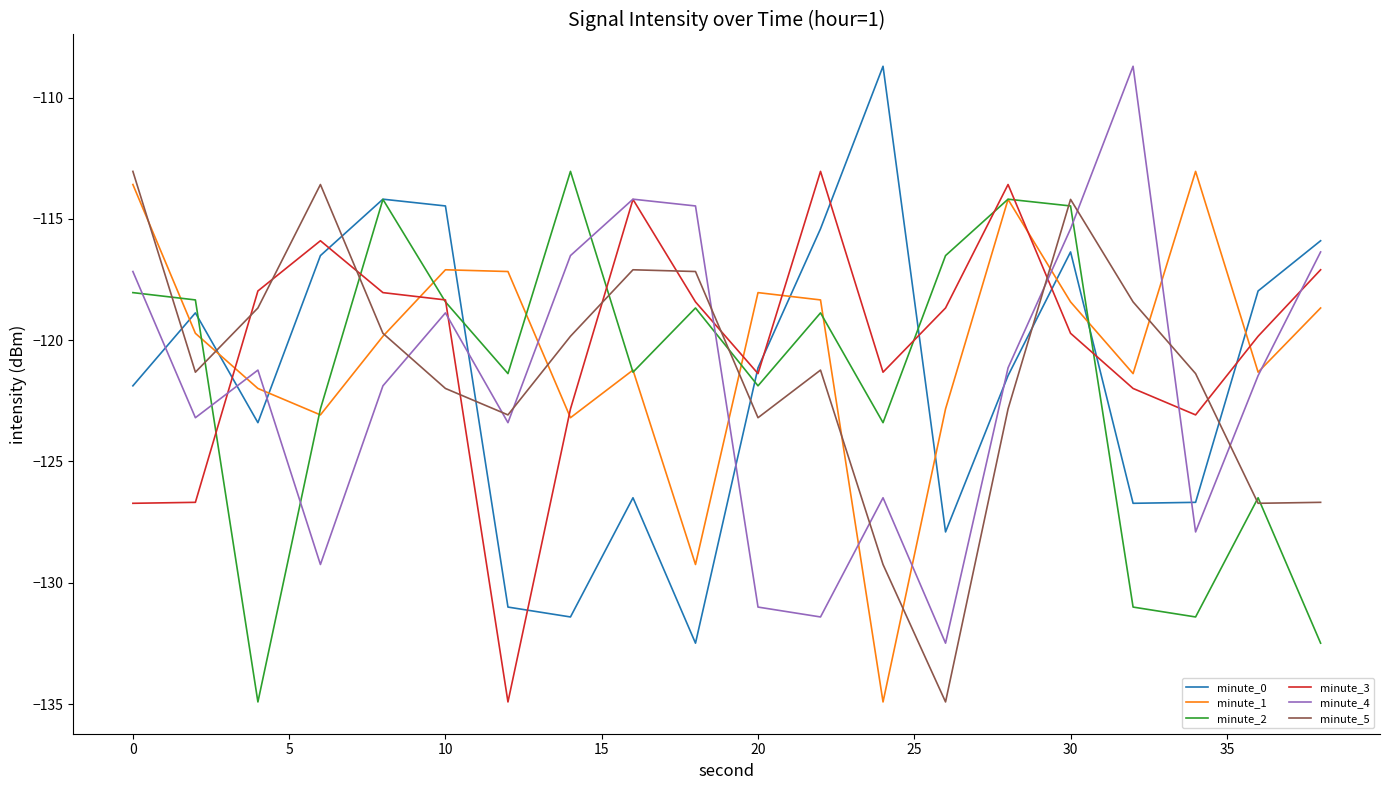

Does the chart have visible grid lines?

No